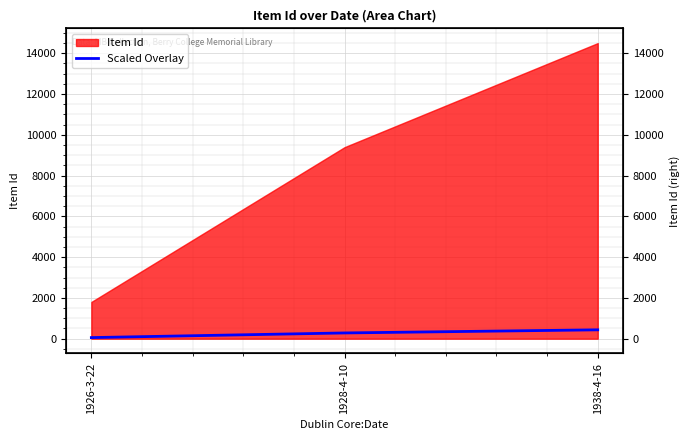

What is the ratio of the value at 1926-3-22 to the value at 1928-4-10?

0.2